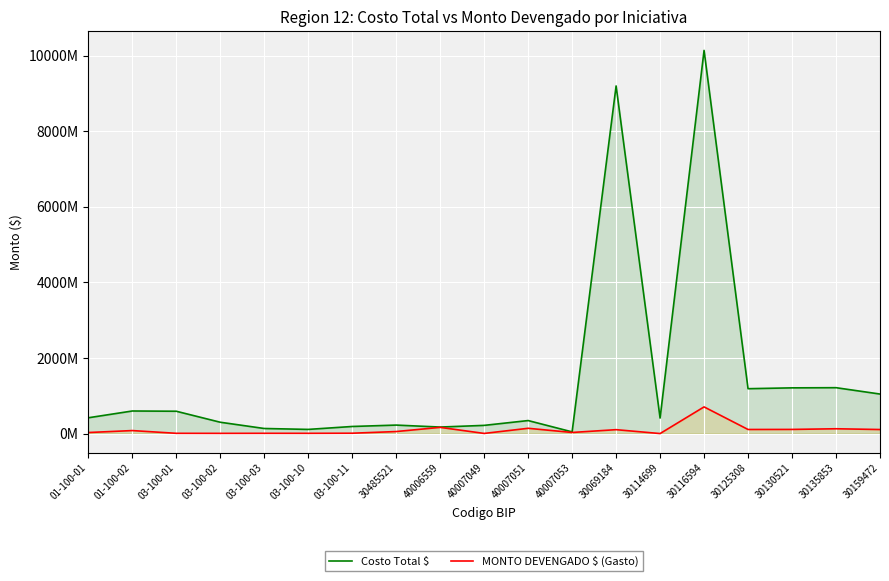

What is the sum of all MONTO DEVENGADO $ (Gasto) values?

1790923619